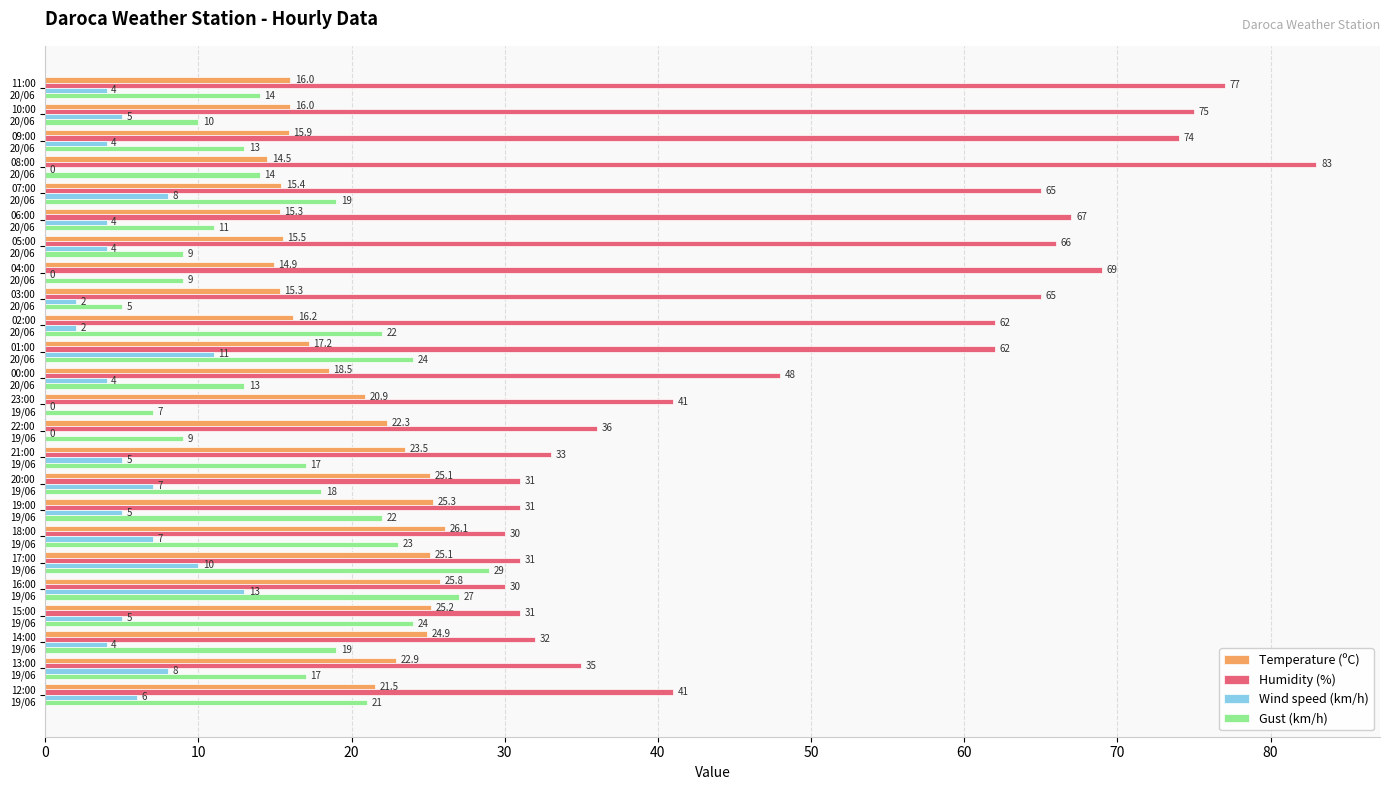

What is the maximum value shown in the chart?

83.0